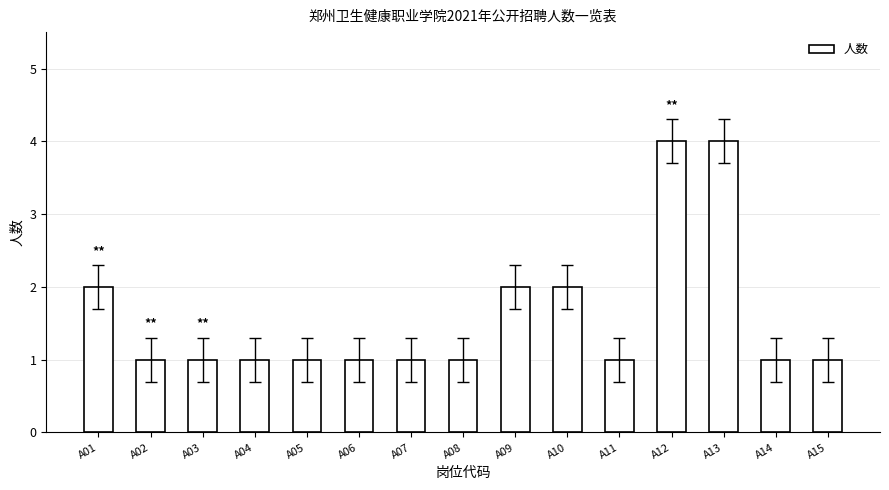

What is the value of the 9th bar from the left?

2